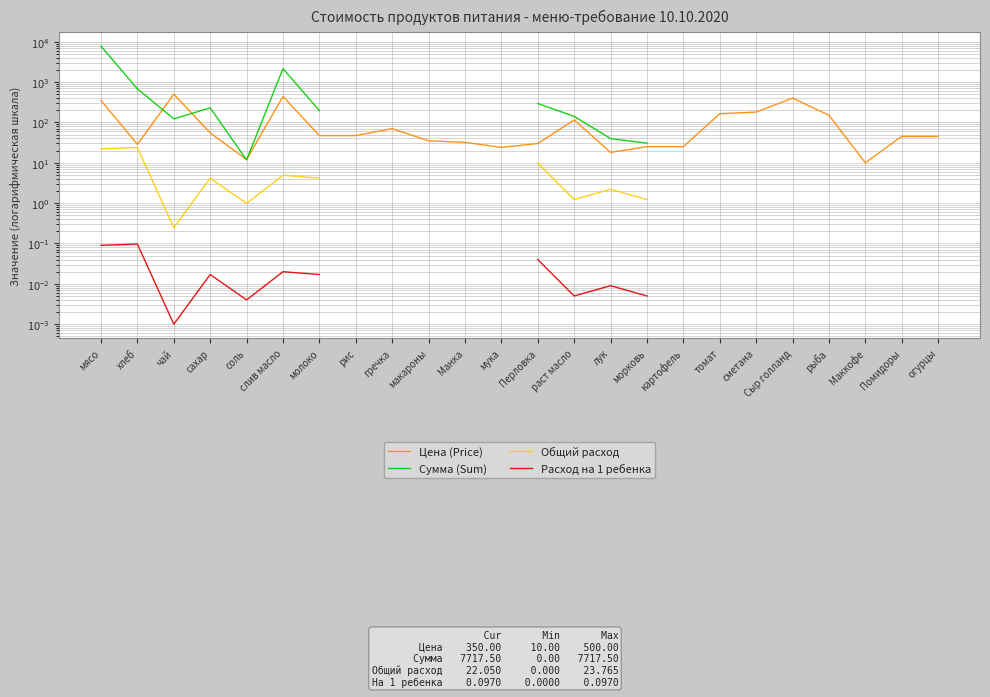

How many interior local peaks does the Сумма (Sum) series have?

2